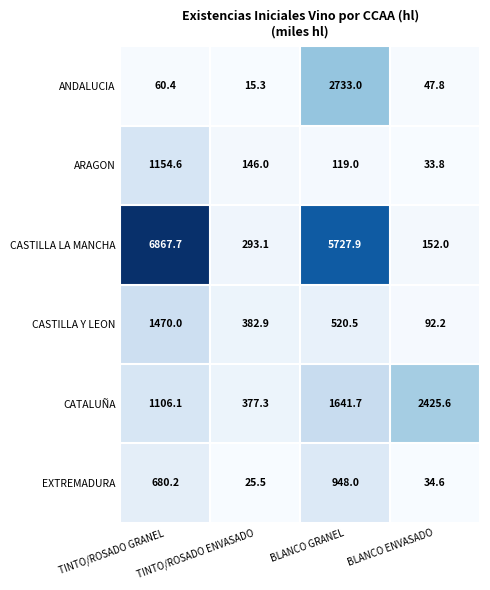

Rank the series at TINTO/ROSADO GRANEL from highest to lowest value.

CASTILLA LA MANCHA, CASTILLA Y LEON, ARAGON, CATALUÑA, EXTREMADURA, ANDALUCIA